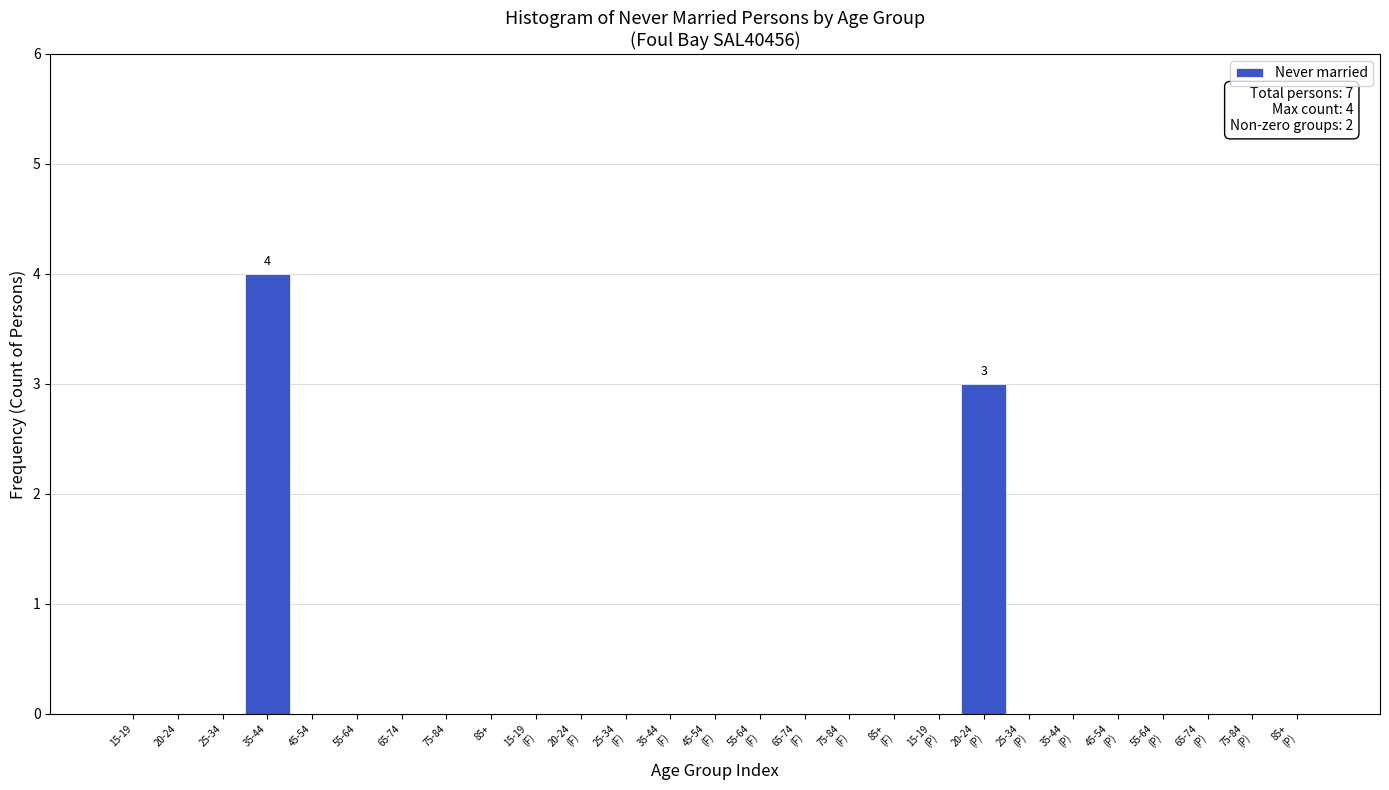

Which has a higher value, 85+ or 35-44?

35-44